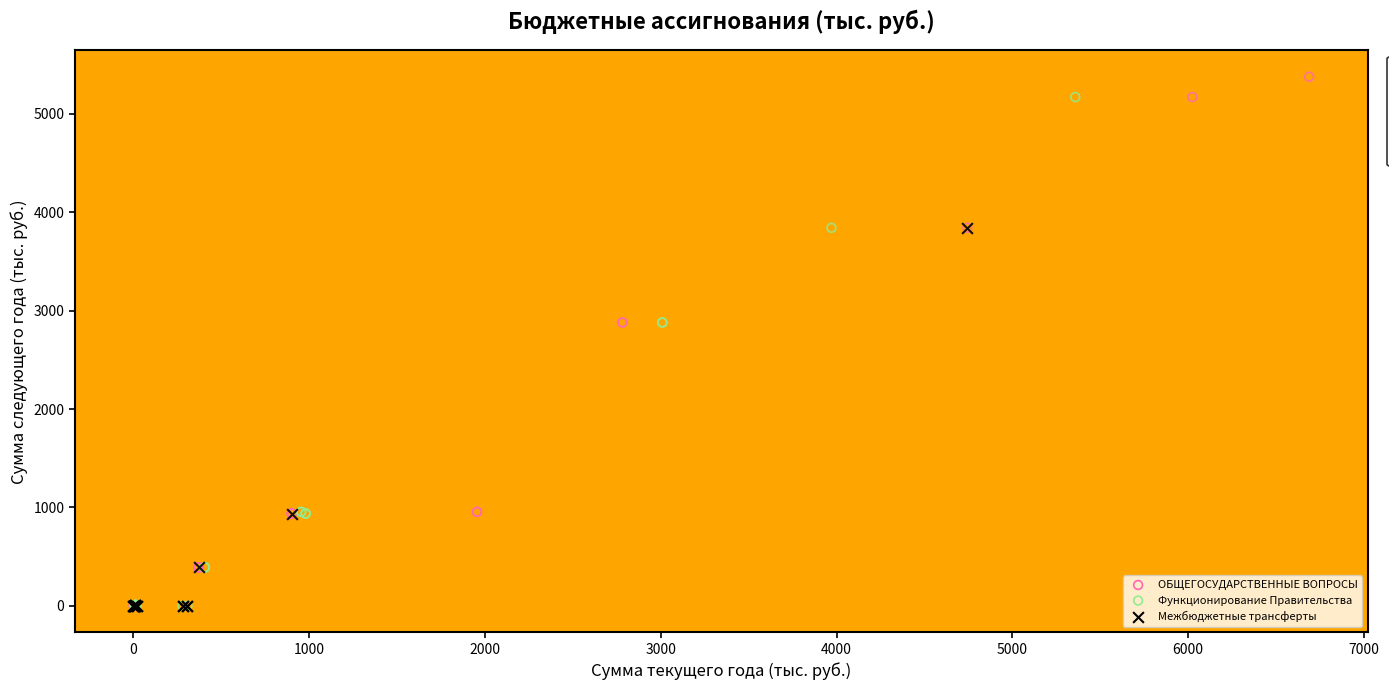

What are all the series names shown in the legend?

ОБЩЕГОСУДАРСТВЕННЫЕ ВОПРОСЫ, Функционирование Правительства, Межбюджетные трансферты